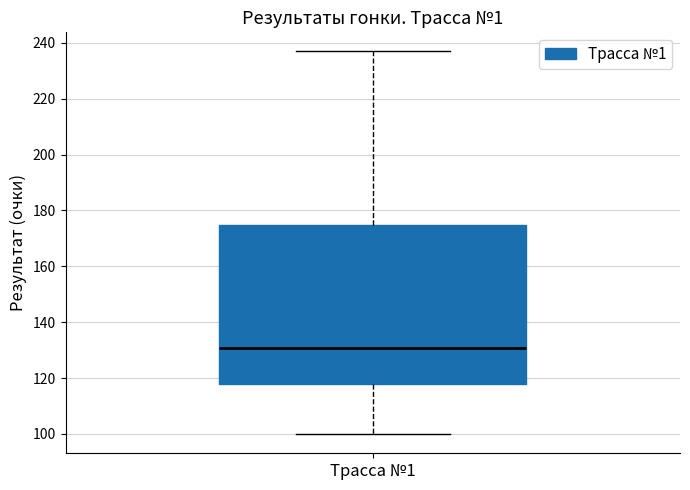

Transcribe this box plot: give where the median line is, the range the box spans, and where the two whiskers end, as read against the y-axis. The values are not printed on the chart, so give them approximately, as read against the axis.

median 130, box 118 to 174, whiskers 100 to 236